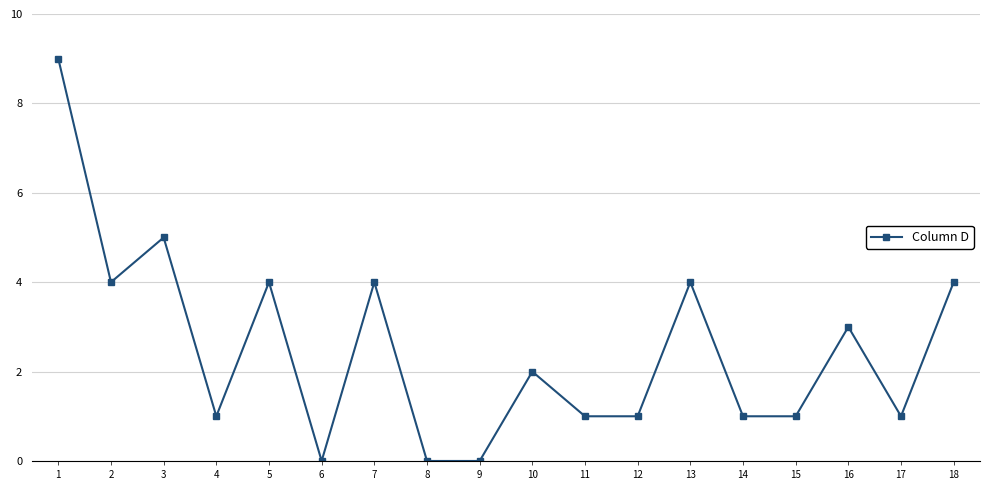

Is this an area chart (filled region under the line)?

No